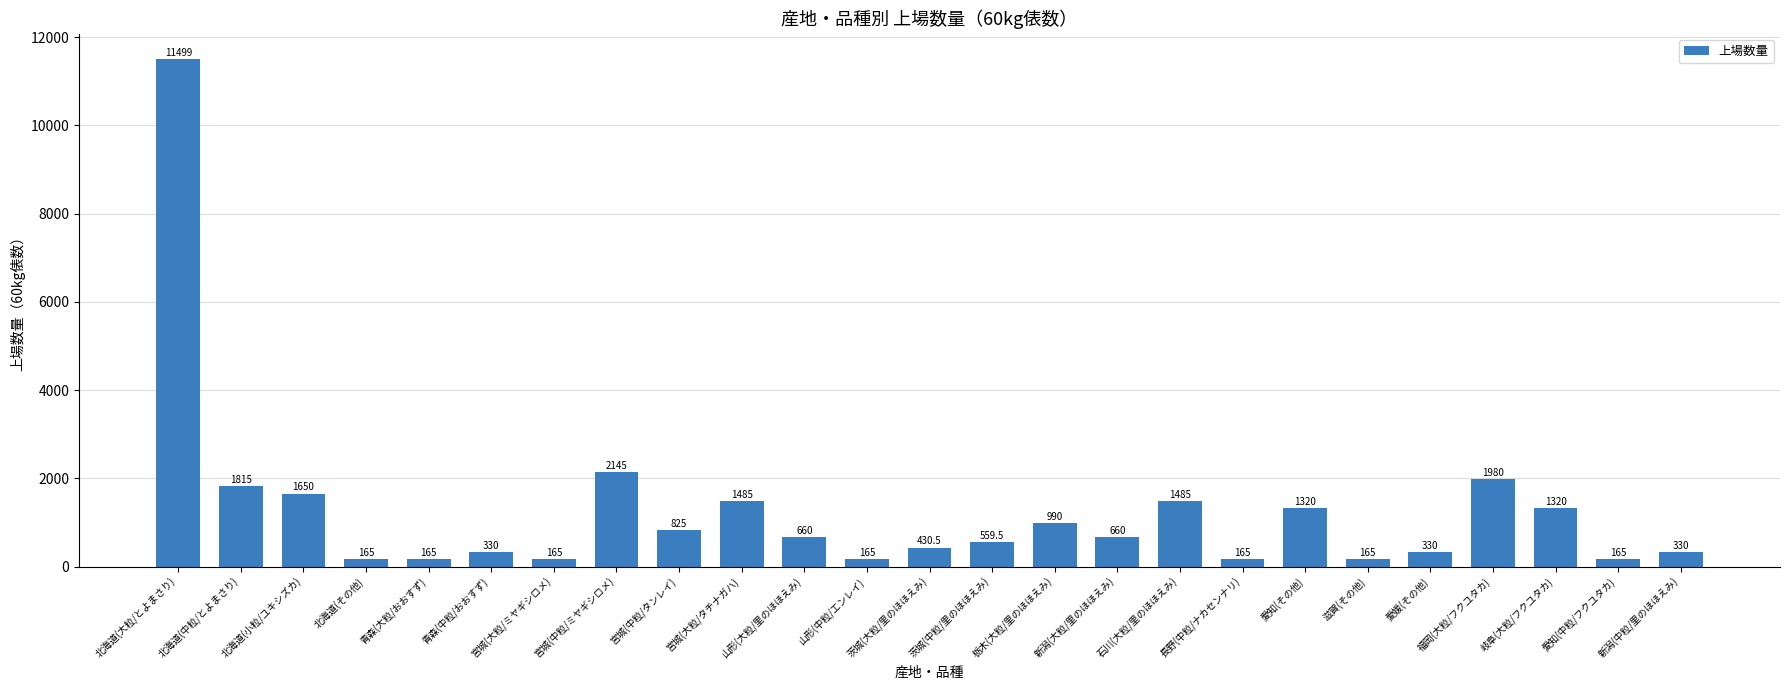

Where does the data first go above 660?

北海道(大粒/とよまさり)